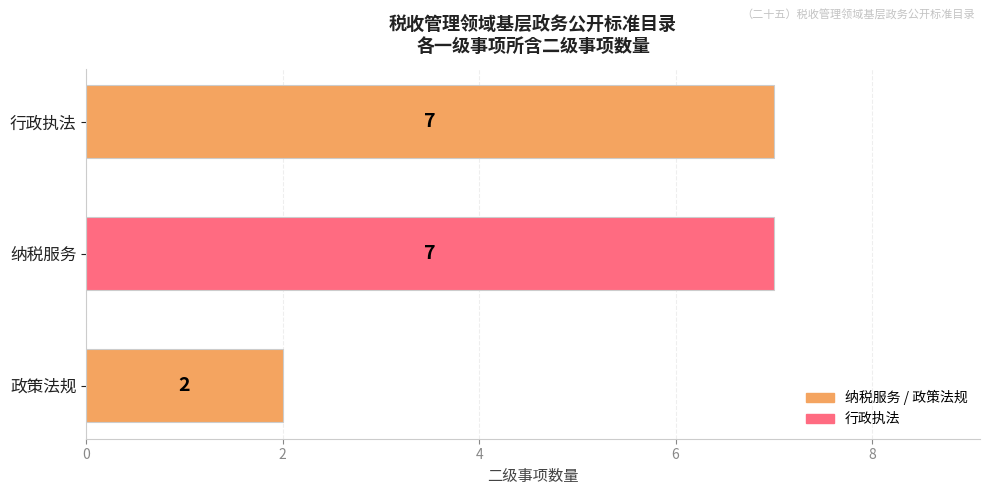

The chart shows a value of 7 at 行政执法. True or false?

True